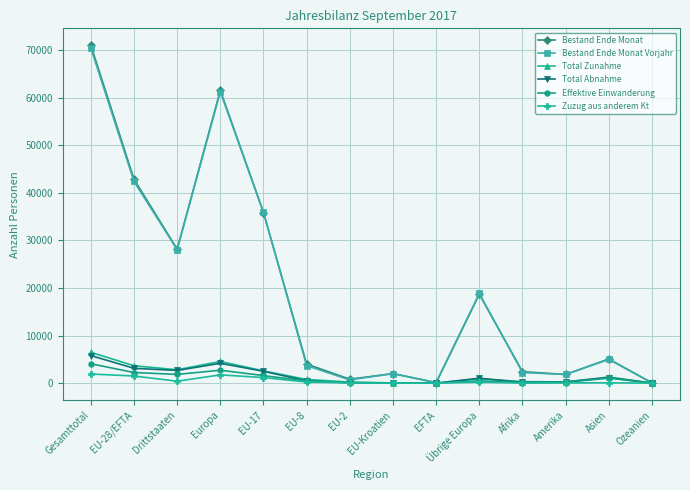

Does the chart display data point markers on the line(s)?

Yes